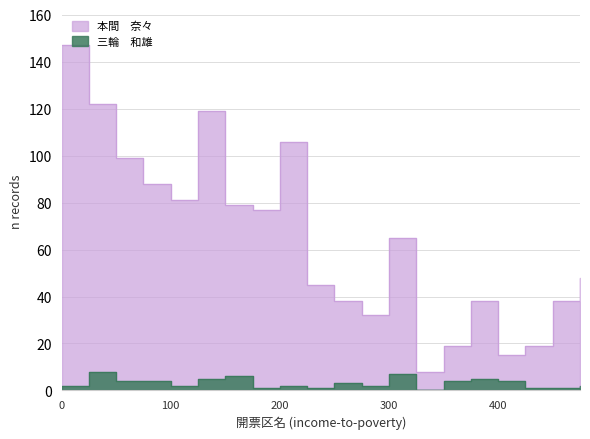

Between 札幌市西区 and 小樽市, which series saw the biggest shift?

本間　奈々